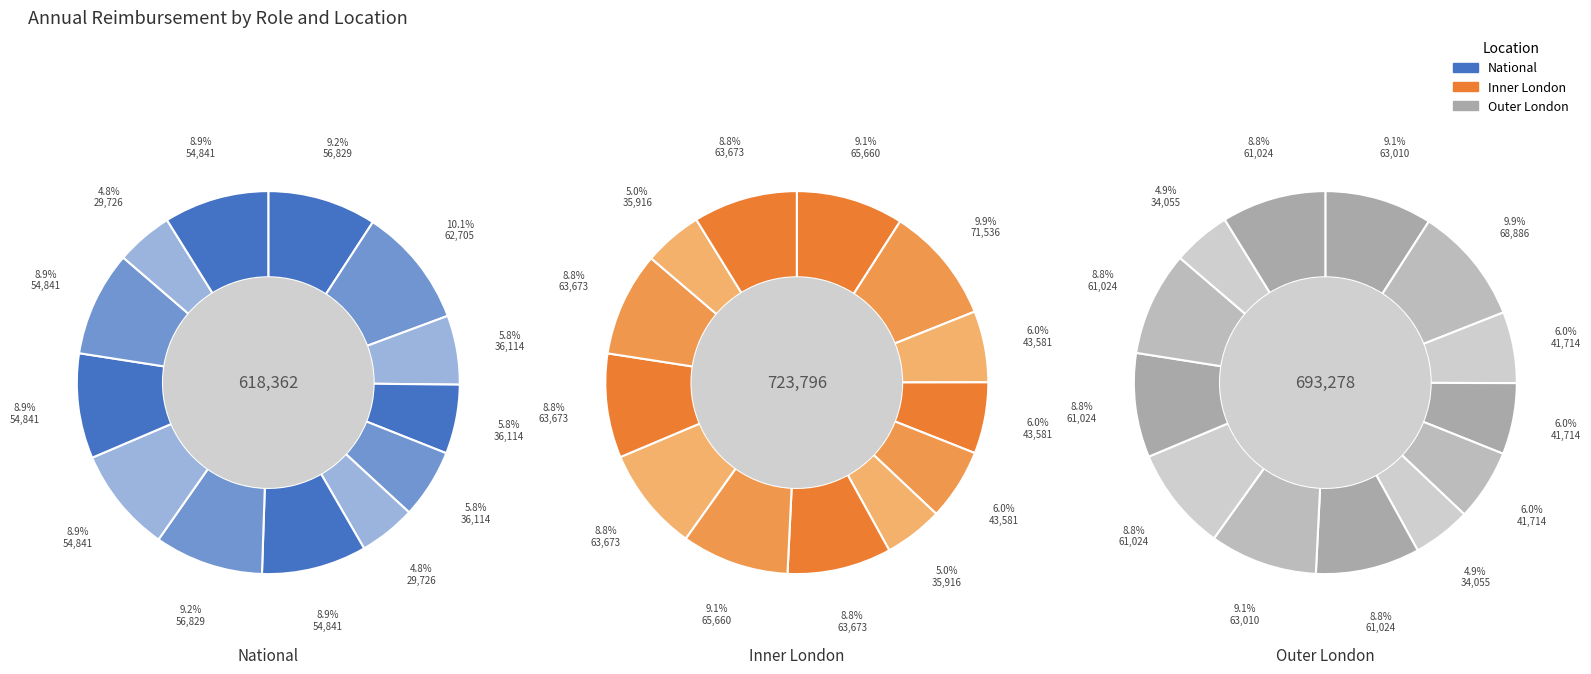

Is it true that Advanced practitioner is 24% of the pie?

False